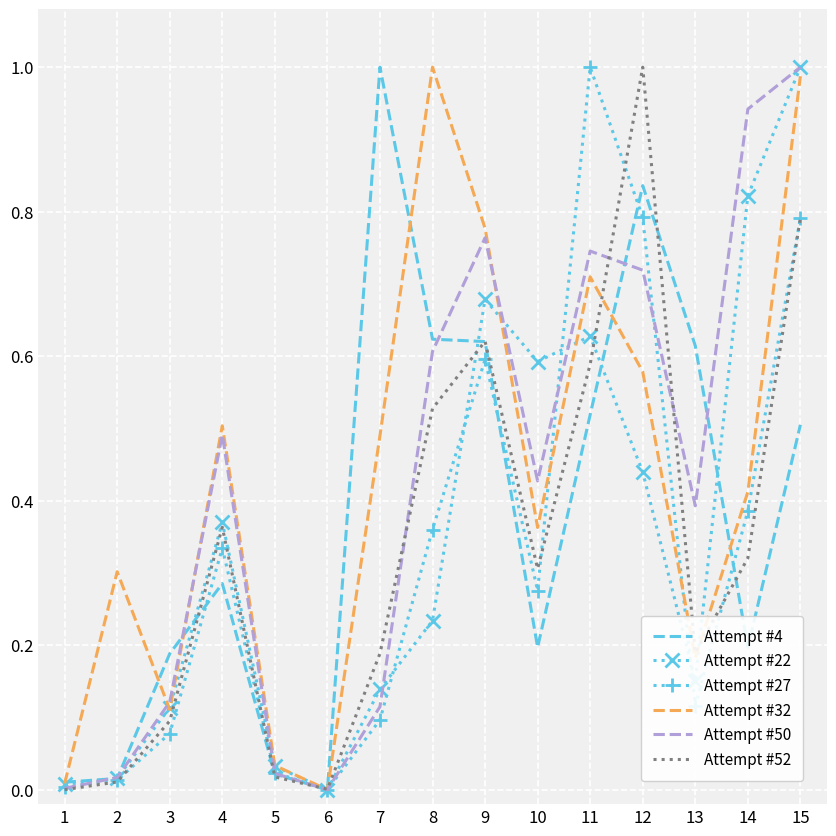

Rank the series at 12 from lowest to highest value.

Attempt #22, Attempt #32, Attempt #50, Attempt #27, Attempt #4, Attempt #52